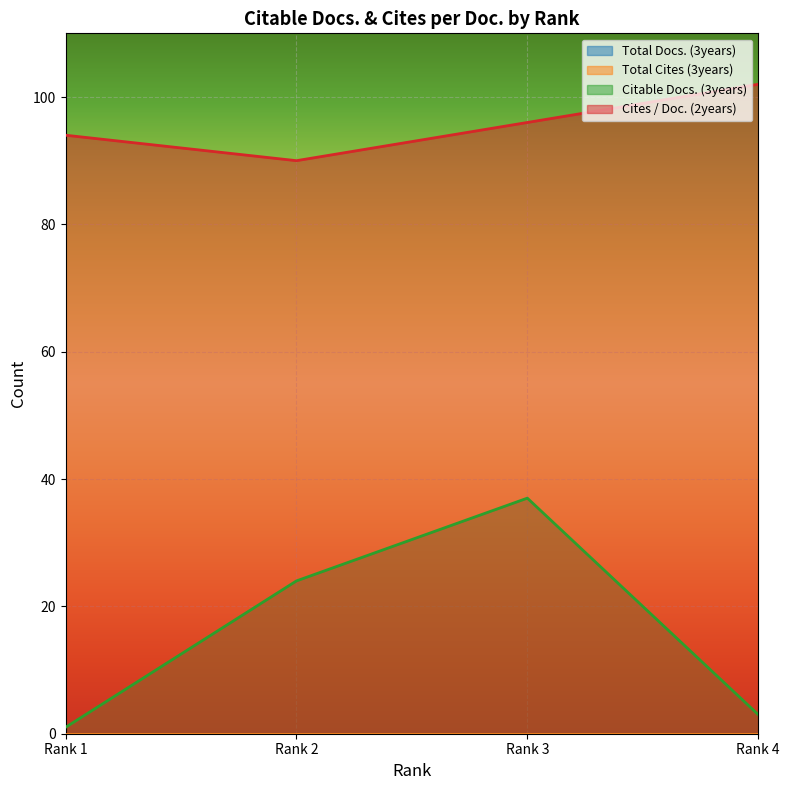

The value of Citable Docs. (3years) at Rank 2 is 33. True or false?

False